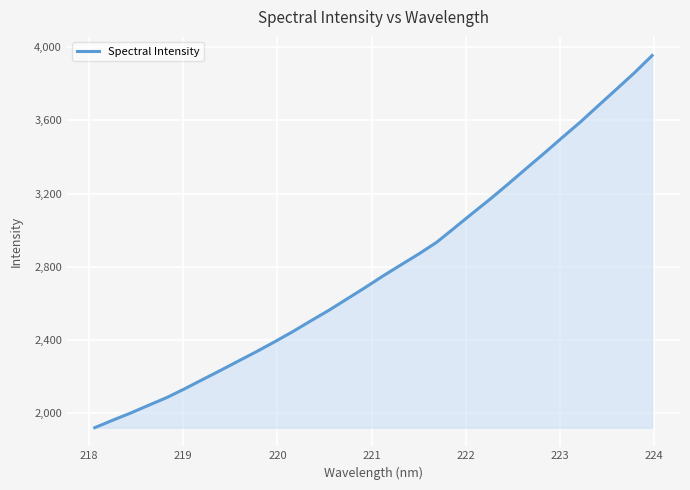

What is the minimum value shown in the chart?

1922.1